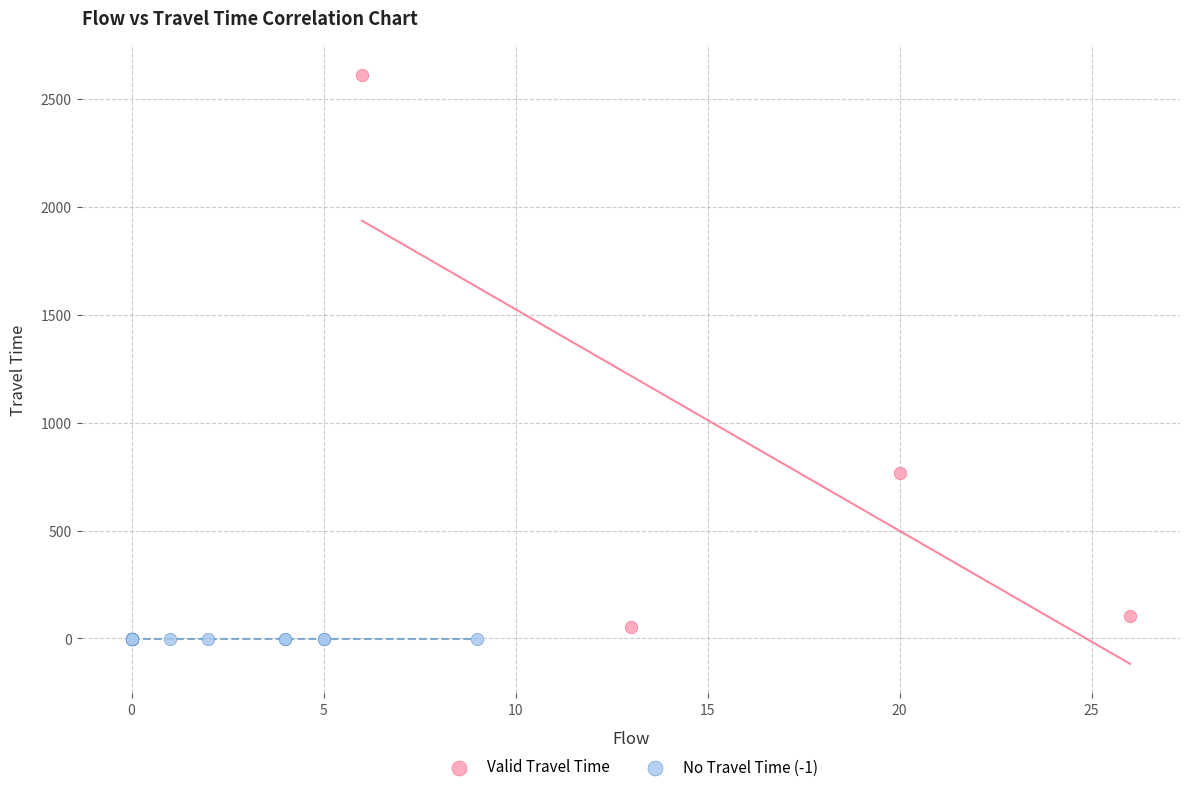

Which series contains the highest Y value?

Valid Travel Time